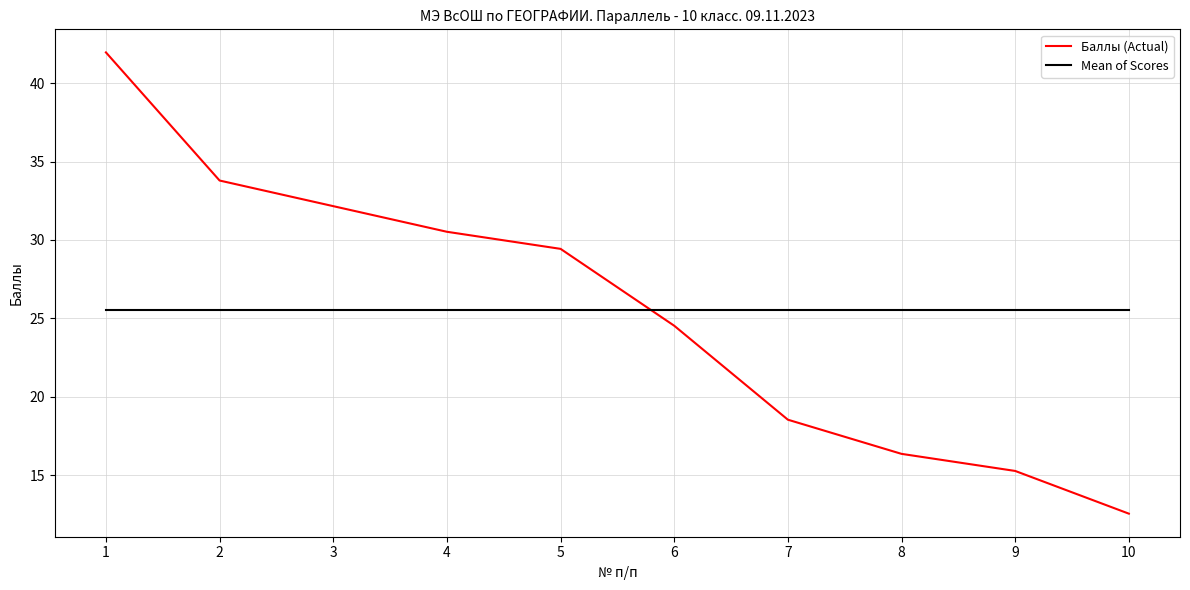

At which category is the sum across all series the highest?

1